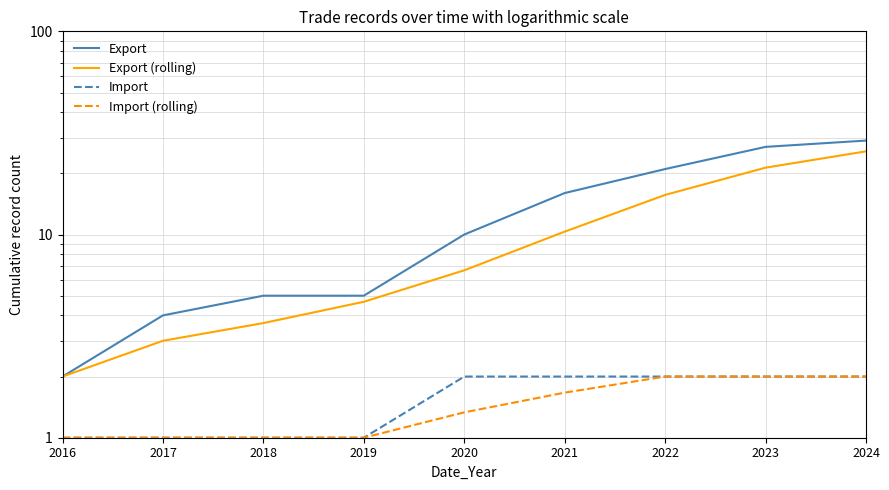

At which category is the sum across all series the highest?

2024